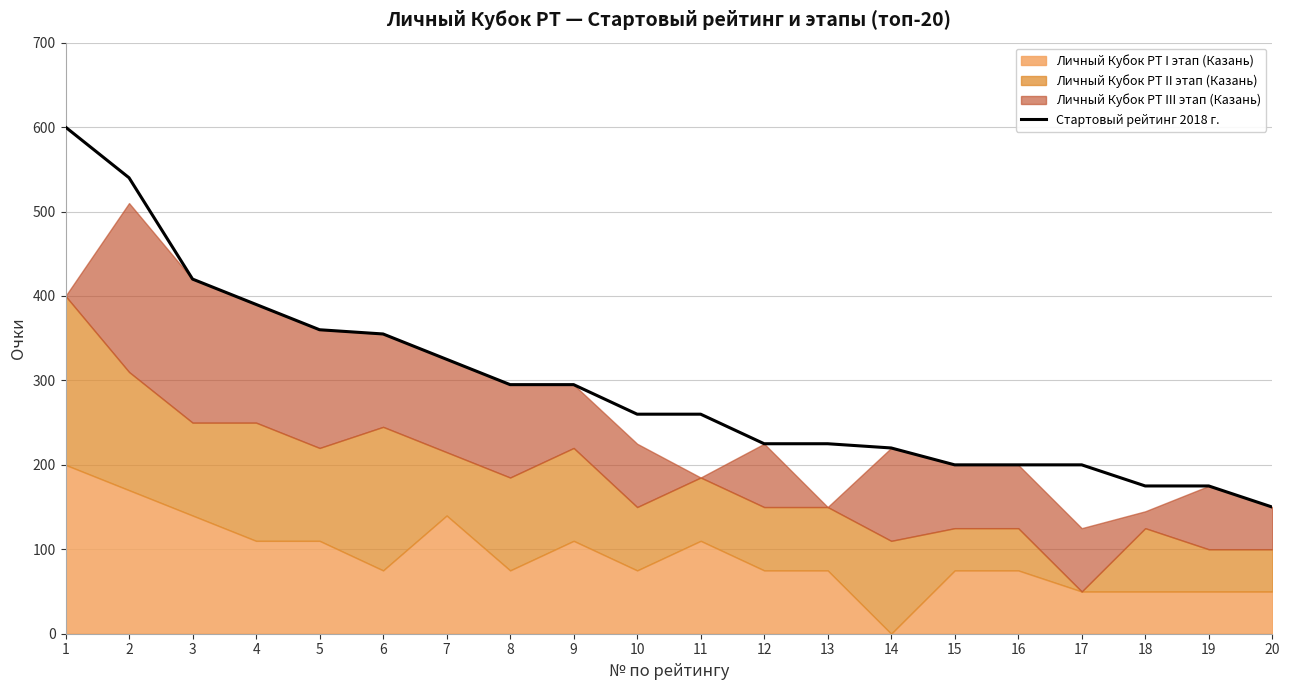

Is it true that Стартовый рейтинг 2018 г. equals 200 at 15?

True